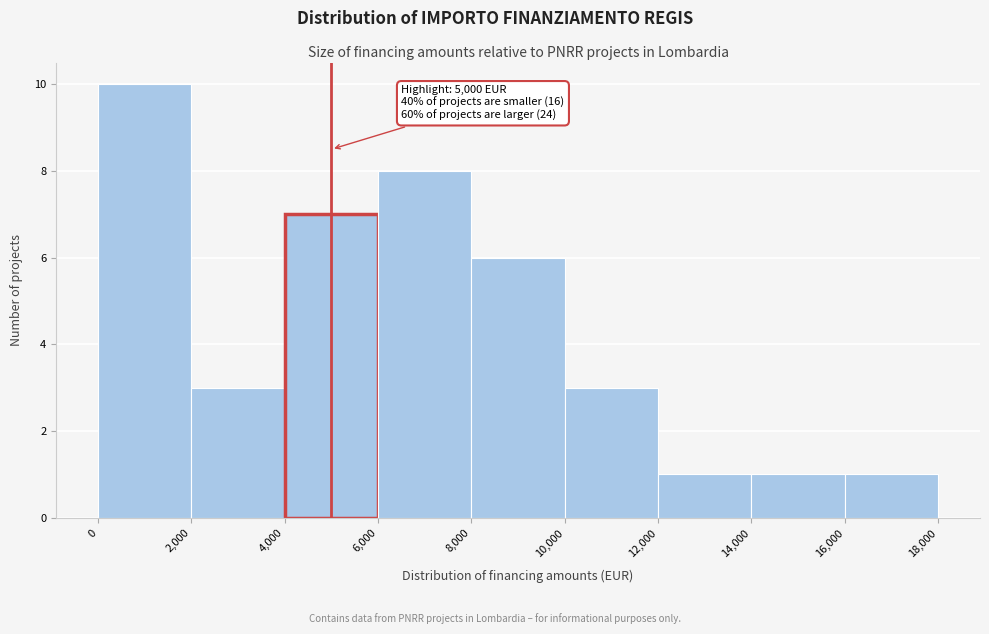

Which range on the x-axis has the tallest bar?

0 to 2,000